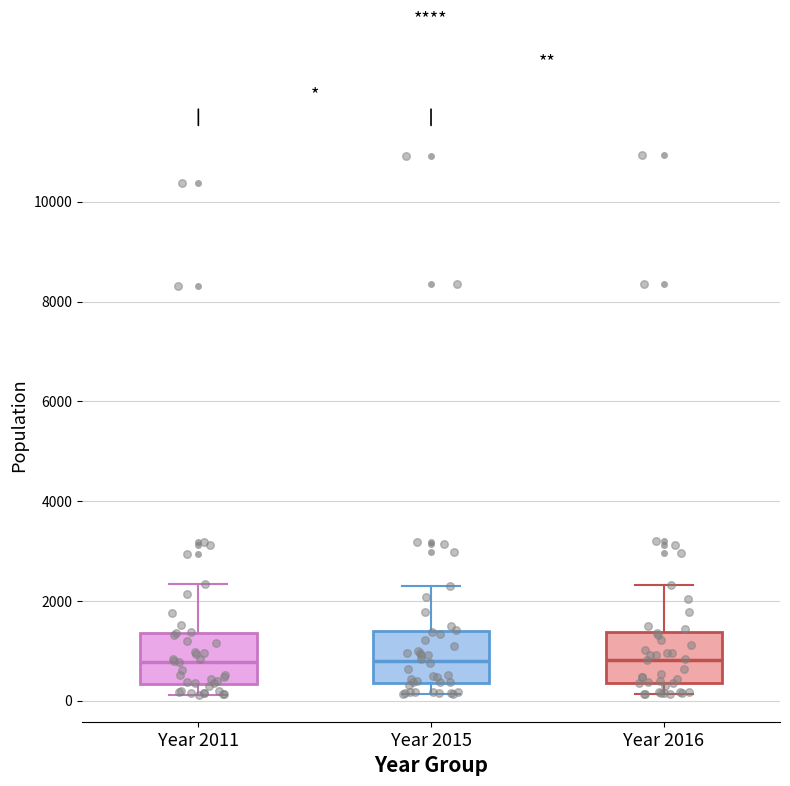

Reading left to right, read every box against the y-axis: the position of its median line, the range the box covers, and the ends of its whiskers. The values are not printed on the chart, so give them approximately, as read against the axis.

Year 2011: median 800, box 400 to 1400, whiskers 200 to 2400
Year 2015: median 800, box 400 to 1400, whiskers 200 to 2400
Year 2016: median 800, box 400 to 1400, whiskers 200 to 2400